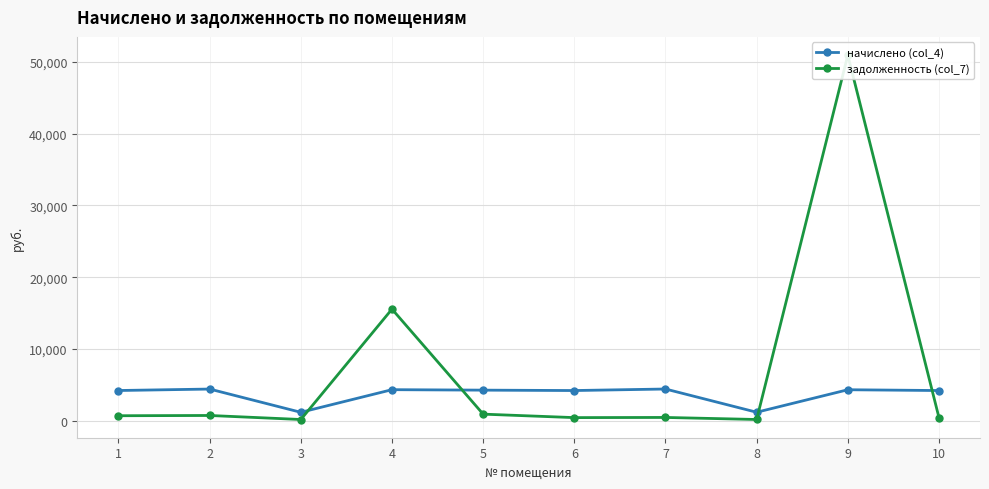

The начислено (col_4) series shows 4349.2 at 9. True or false?

True